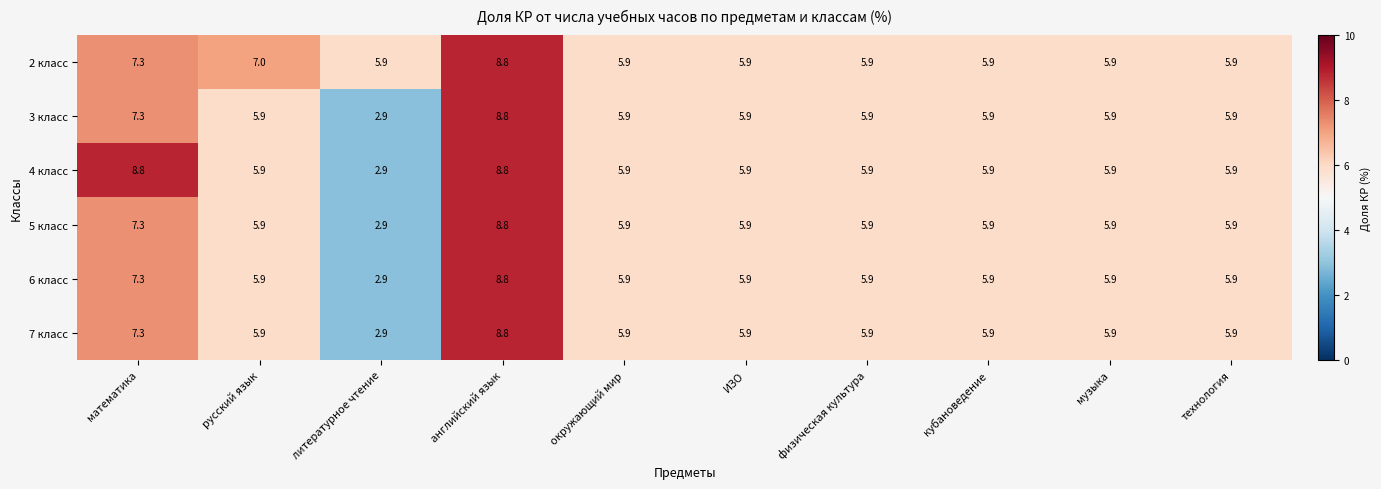

The 4 класс series shows 2.9 at литературное чтение. True or false?

True